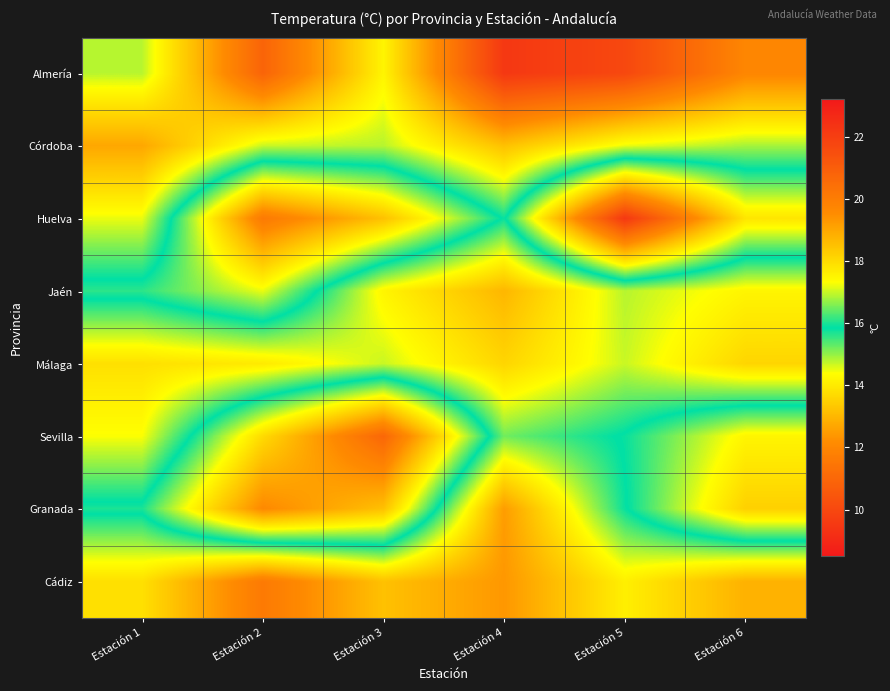

At which category is the sum across all series the highest?

Estación 4